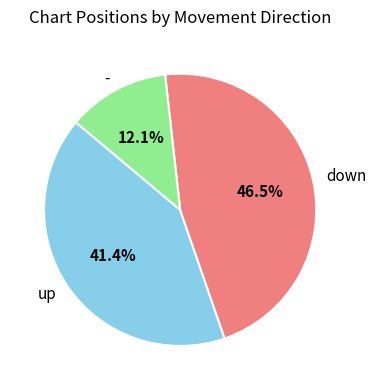

Is there a majority slice in this chart?

No